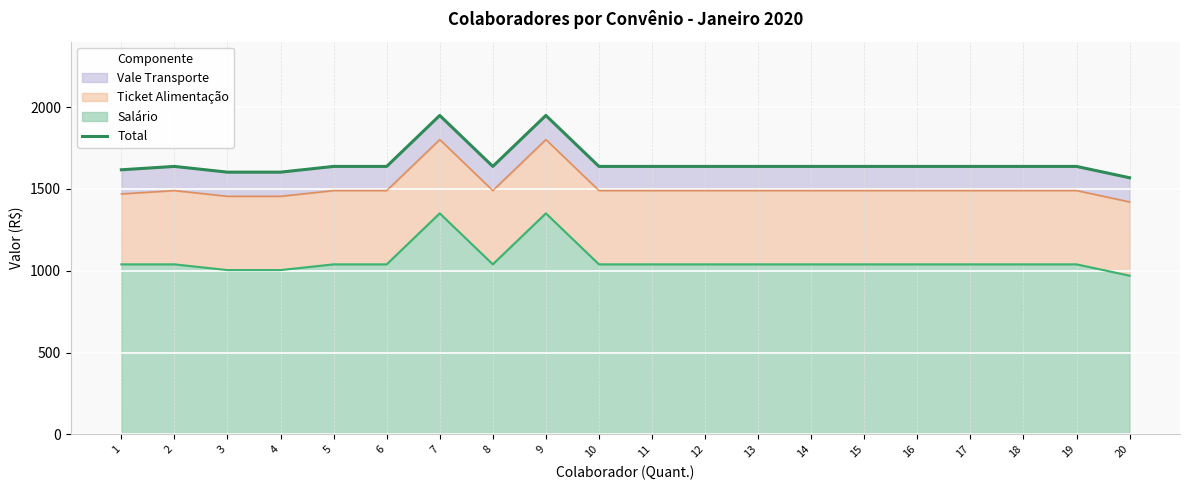

Rank the categories by value from highest to lowest.

7, 9, 2, 5, 6, 8, 10, 11, 12, 13, 14, 15, 16, 17, 18, 19, 1, 3, 4, 20